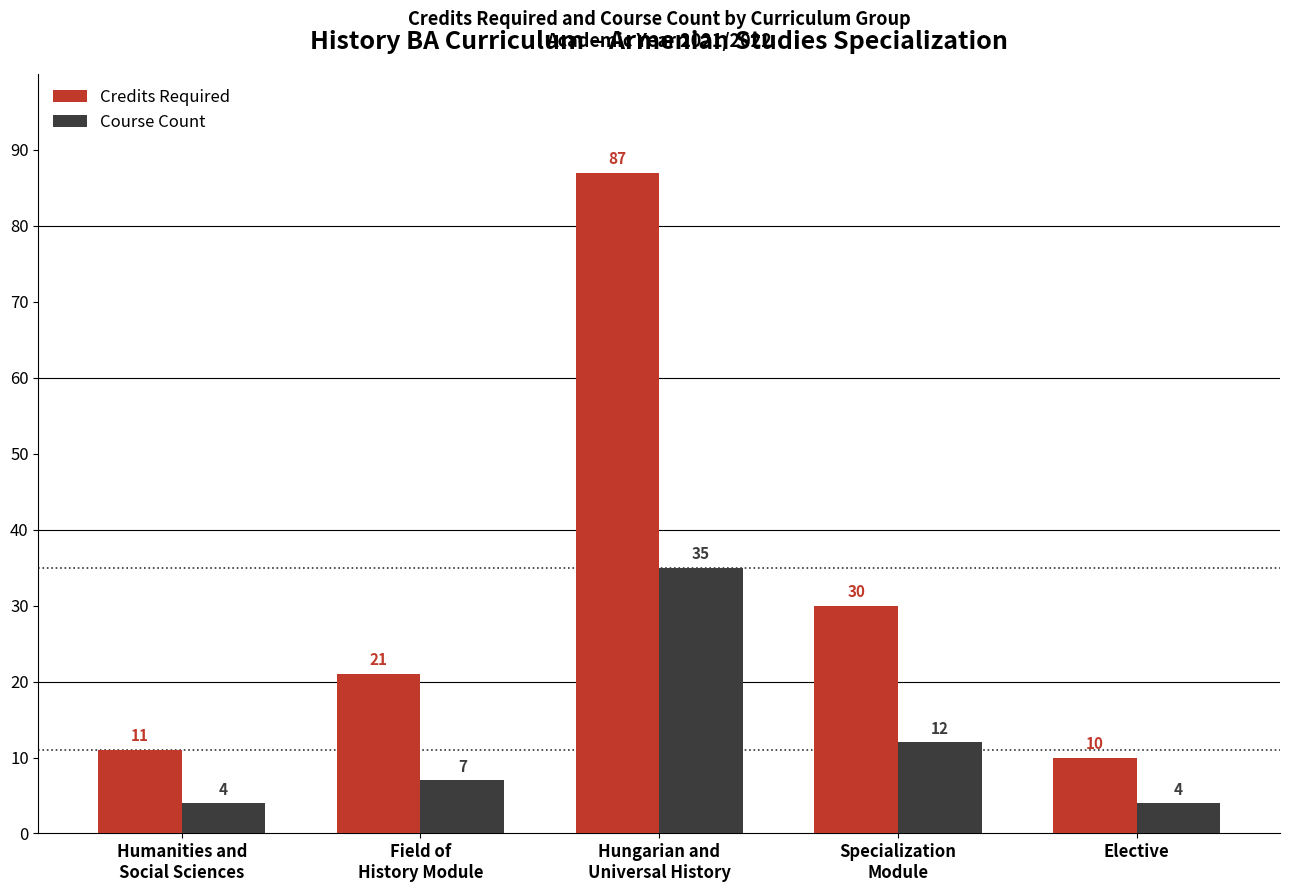

True or false: Credits Required has a value of 6 at Elective.

False